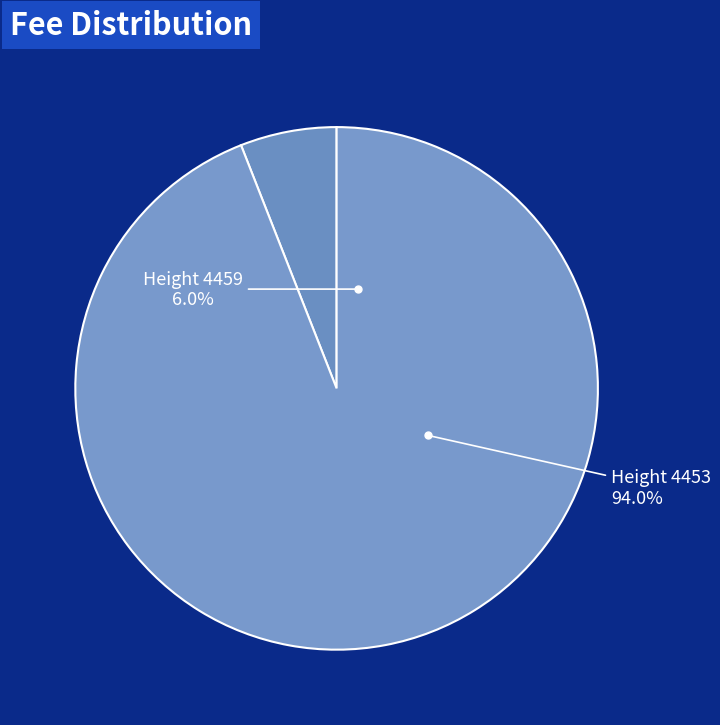

To the nearest percent, what is the average slice percentage?

50%